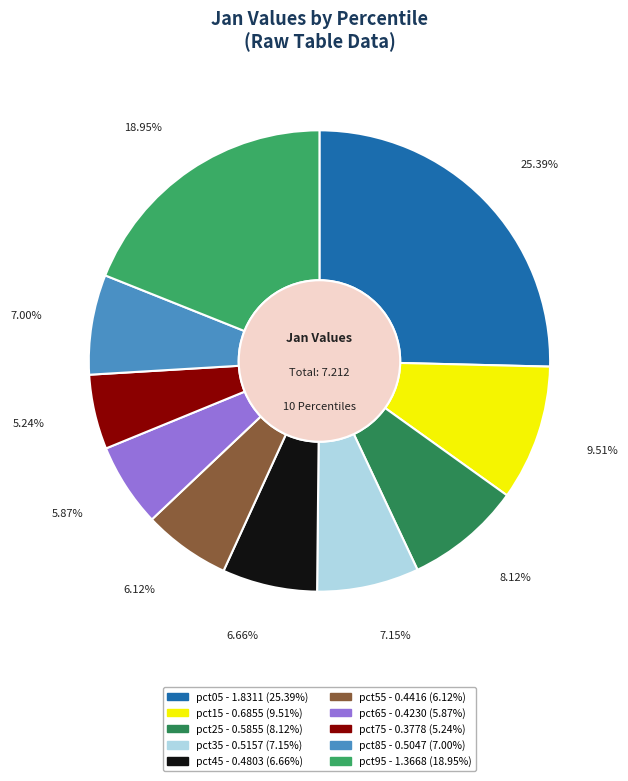

What portion of the pie excludes pct85?

93.0%